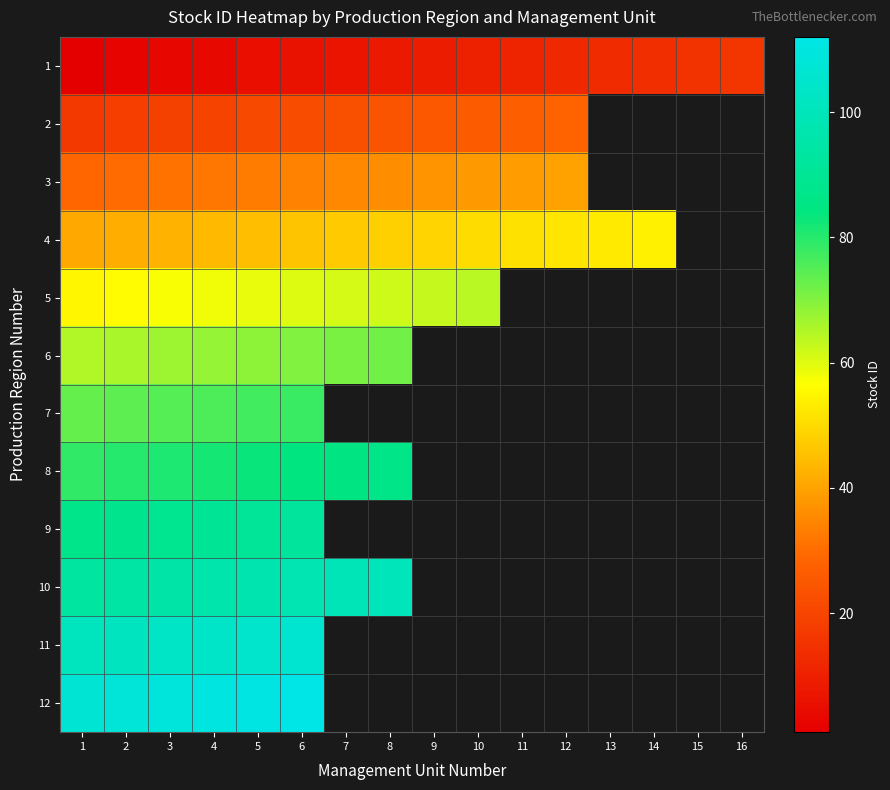

What is the maximum value for 9?

92.0